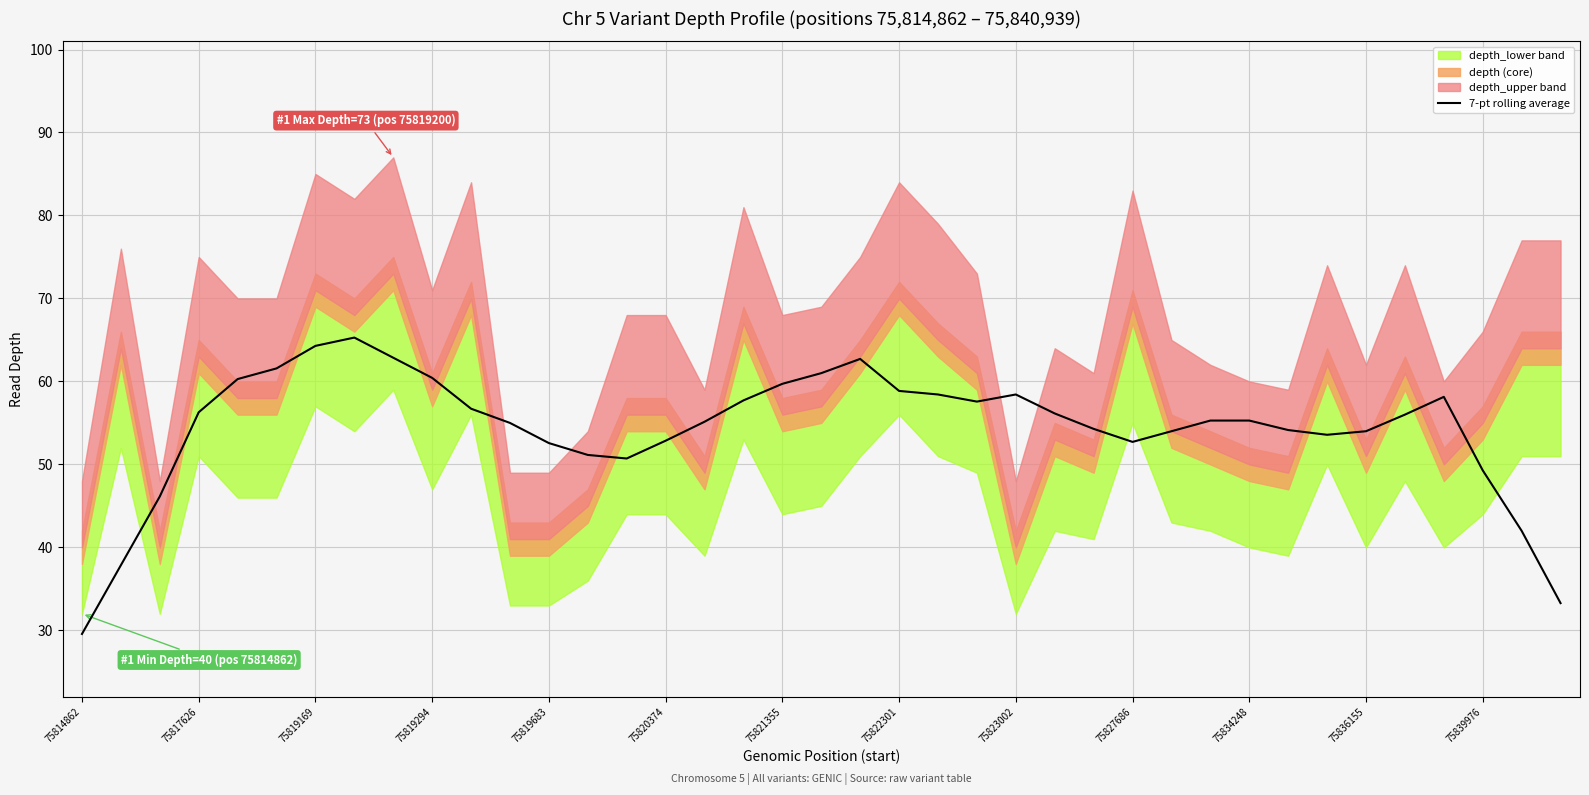

List the labels in order of value, largest first.

75822301, 75821355, 75823002, 20, 75820374, 19, 75827686, 75819683, 18, 21, 22, 24, 35, 17, 23, 75834248, 75819294, 25, 34, 29, 30, 16, 75836155, 26, 31, 28, 33, 32, 15, 27, 75839976, 13, 14, 36, 75819169, 37, 75817626, 38, 75814862